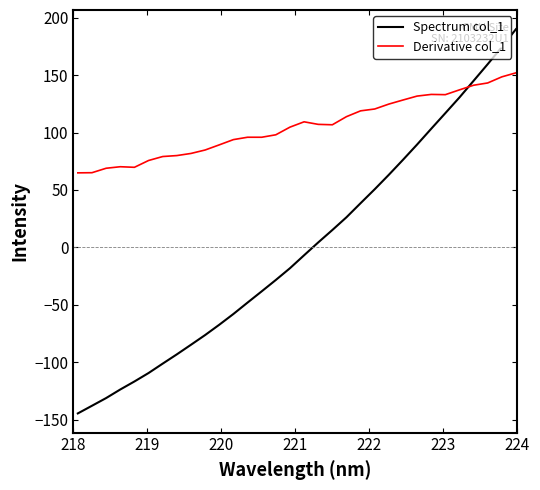

At how many categories does at least one series exceed 43?

32